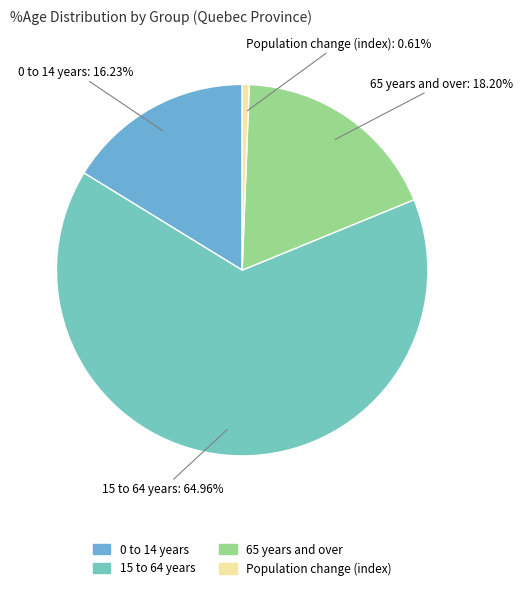

Do 0 to 14 years and 65 years and over together represent more than half of the pie?

No